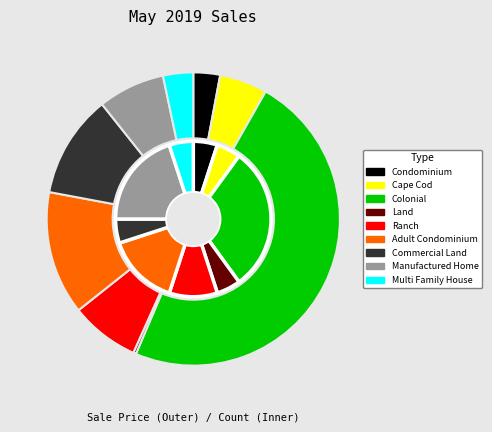

What is the change in value from Cape Cod to Manufactured Home?

+129100